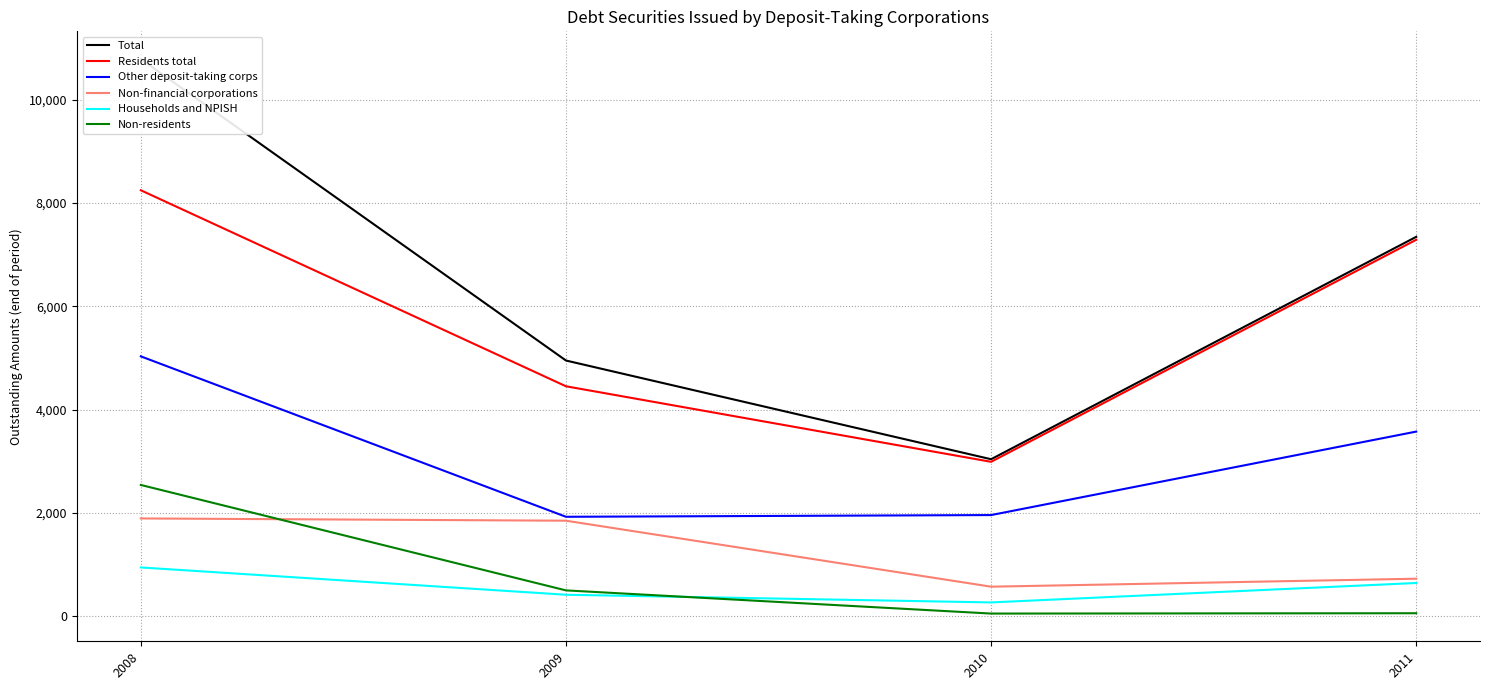

What is the difference between the second highest and minimum values in the Households and NPISH series?

376.2